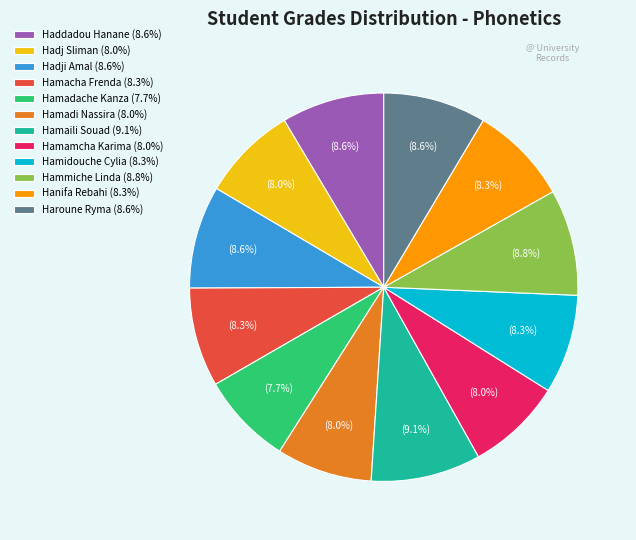

Count the number of slices in the pie.

12